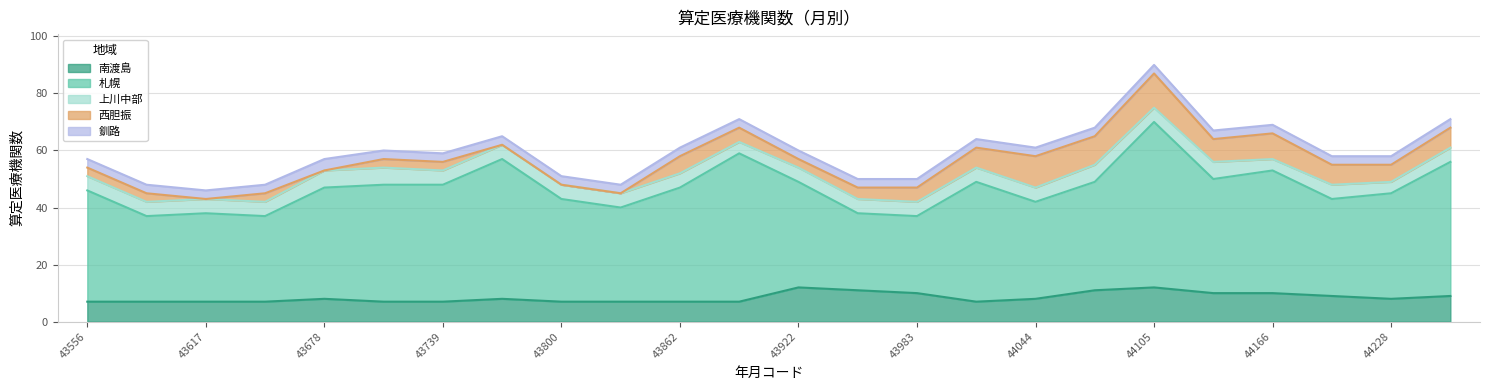

What is the difference between the maximum and minimum values in the 上川中部 series?

2